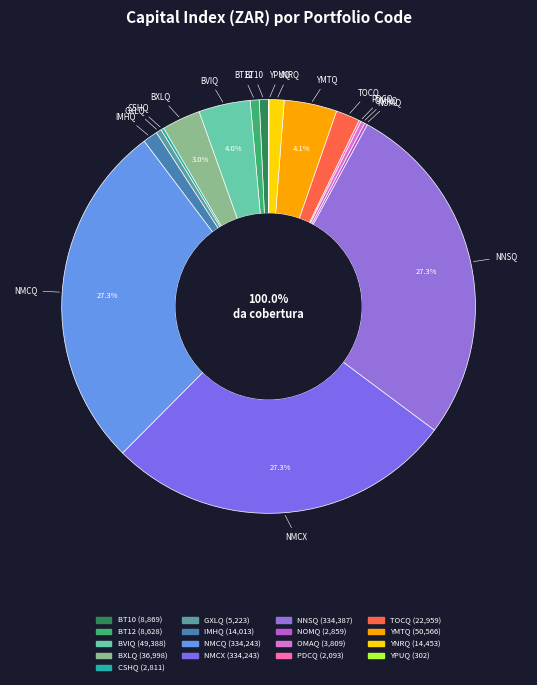

Which slice is the largest?

NNSQ